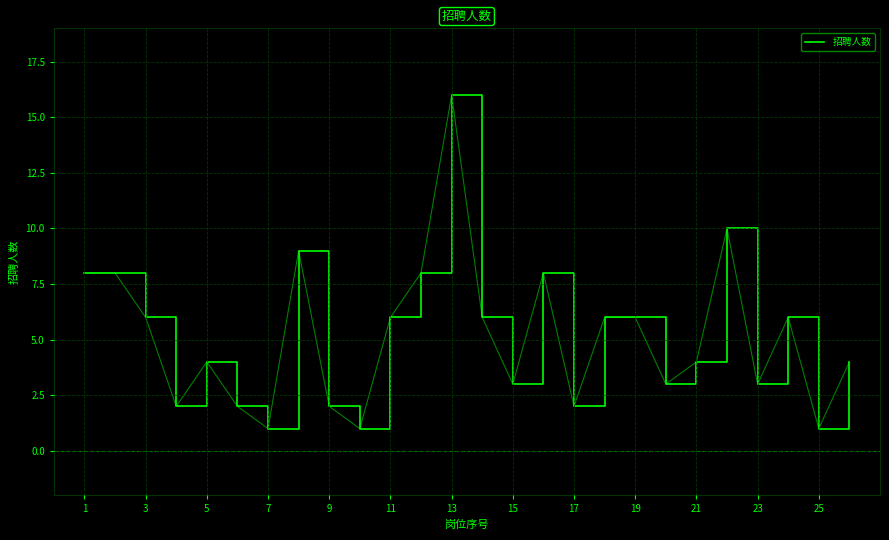

Does the chart display data point markers on the line(s)?

No